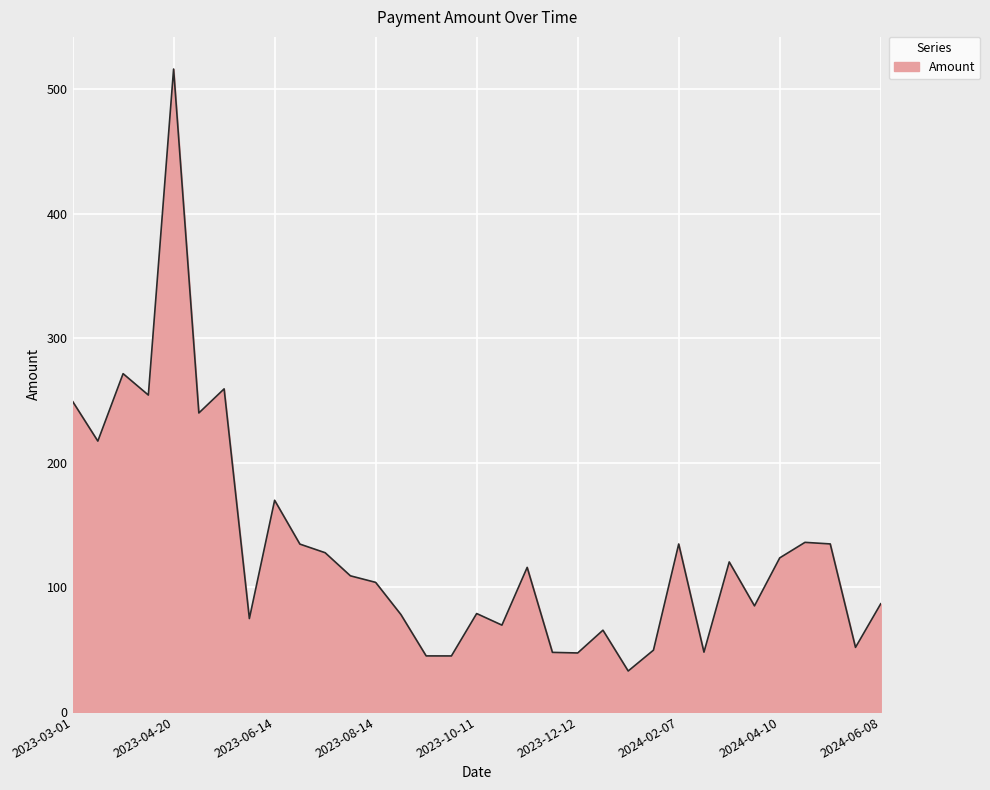

How many series are shown in this chart?

1